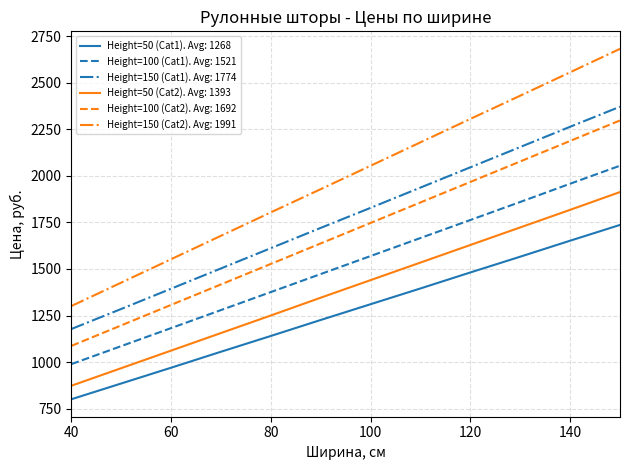

Which series has the largest total across all categories?

Height=150 (Cat2). Avg: 1991